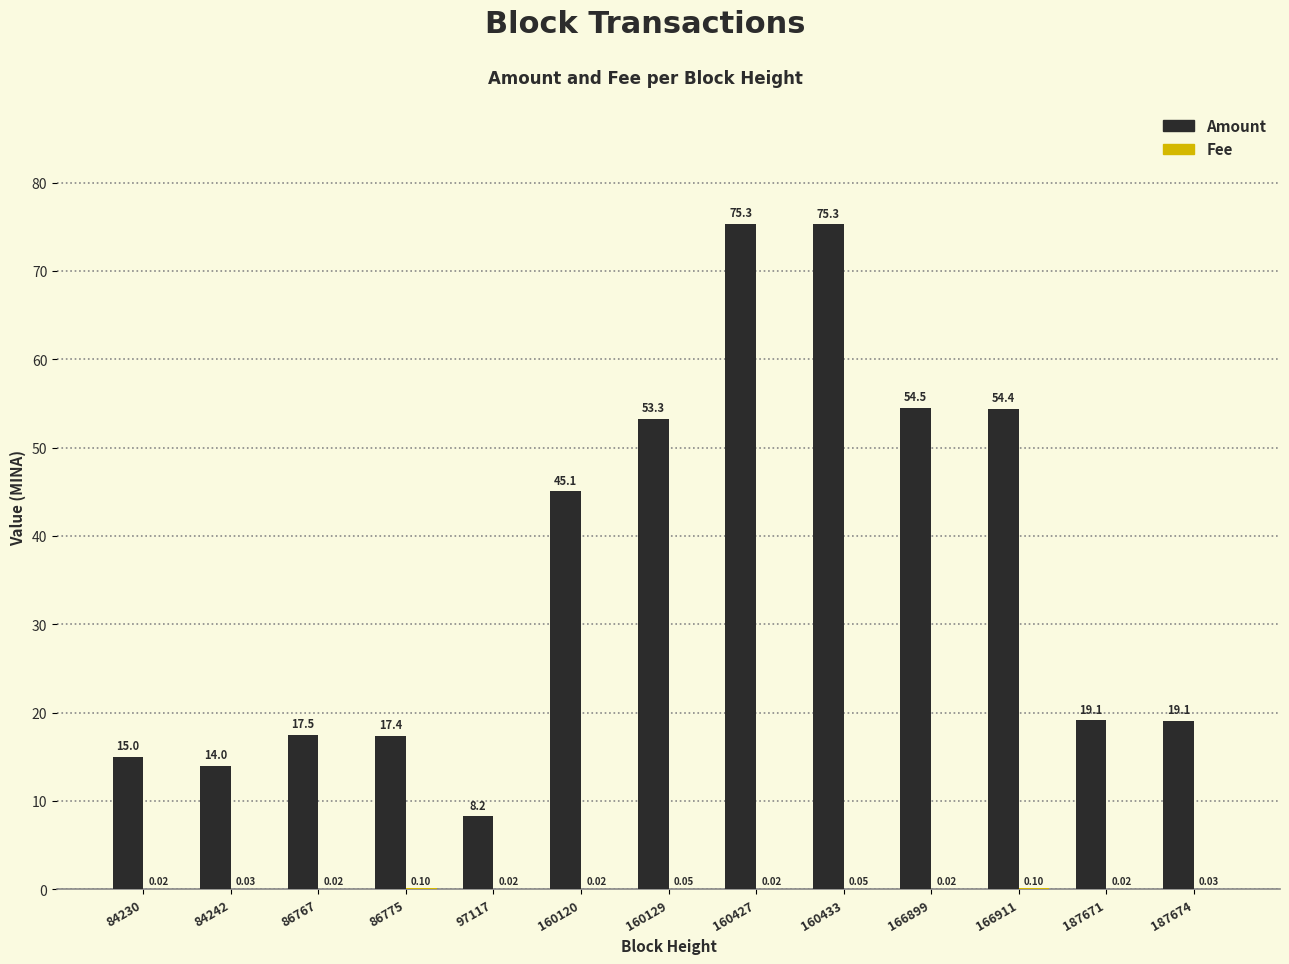

Which series has the largest total across all categories?

Amount